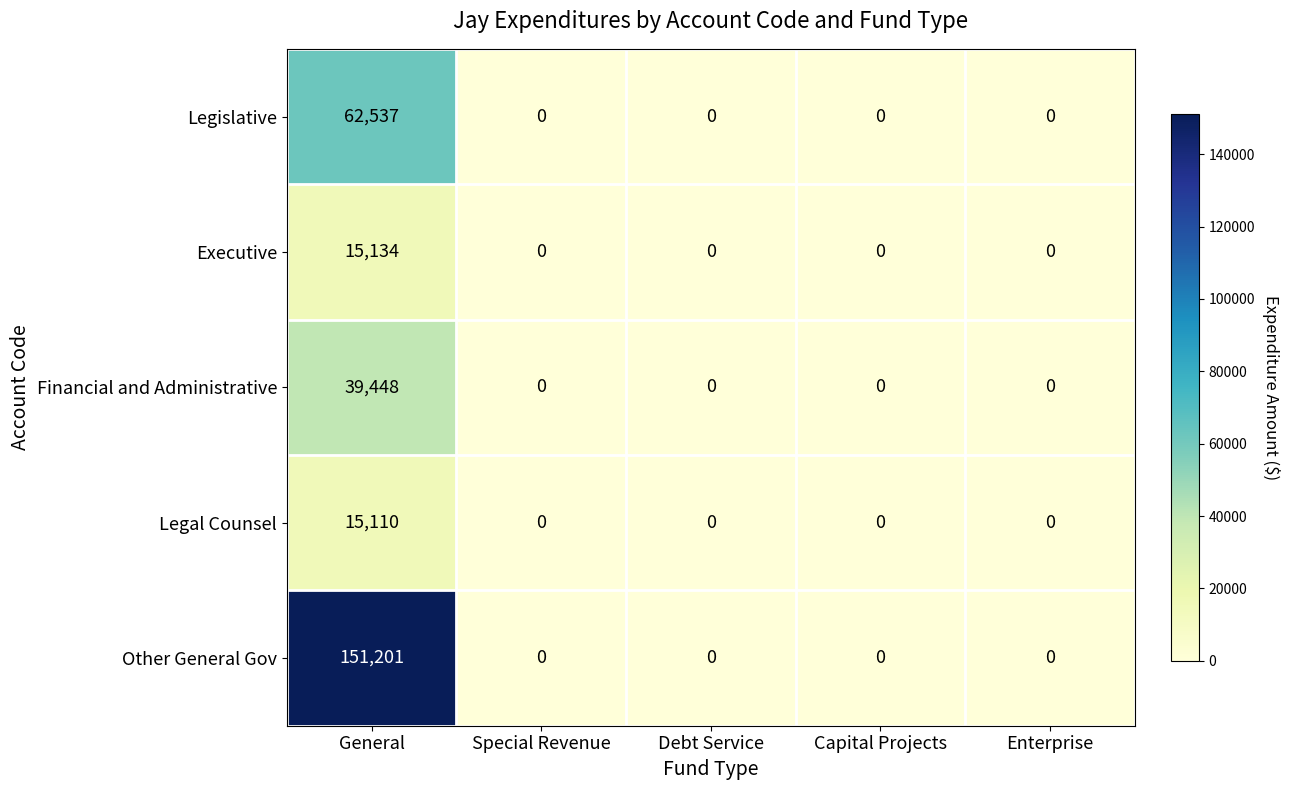

How many data points in Legislative are above 0?

1